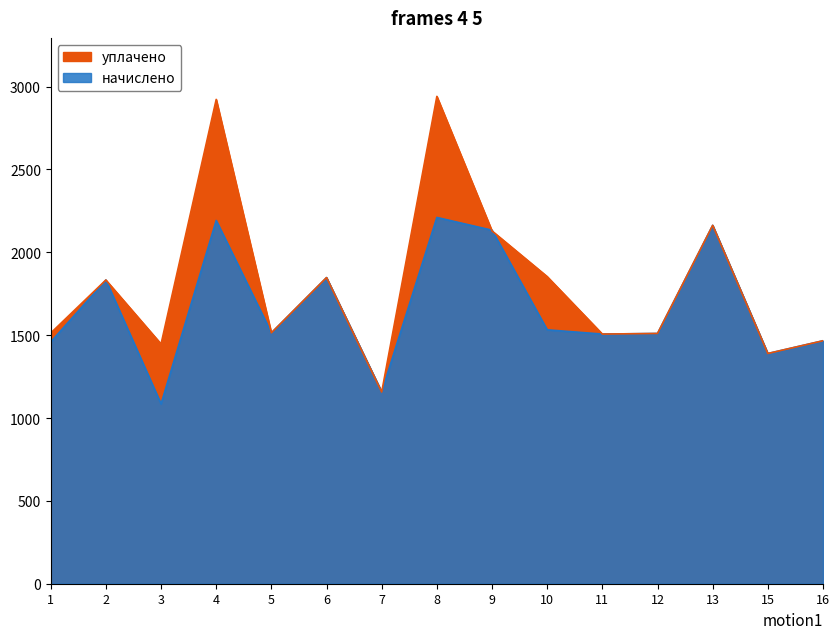

Which has a higher value, 15 or 13?

13